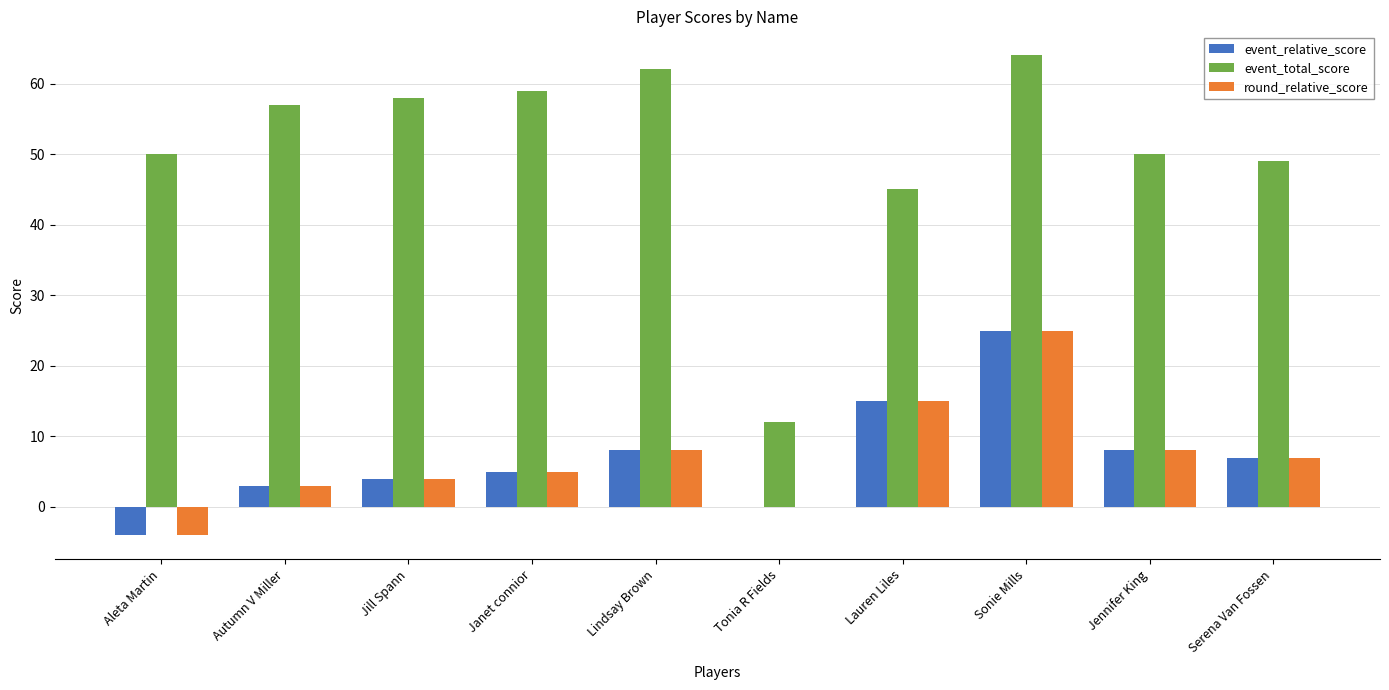

What is the average value of the event_relative_score series?

7